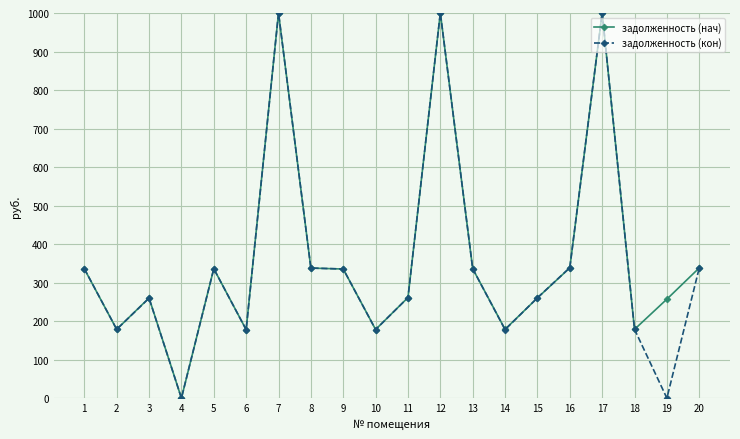

What is the total value across all series at 14?

356.5